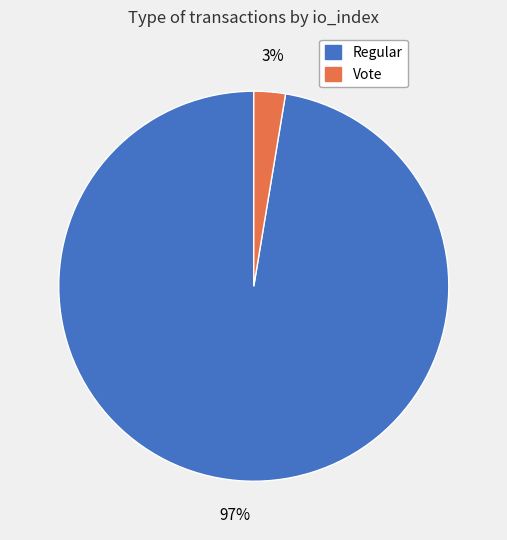

To the nearest percent, what is the average slice percentage?

50%